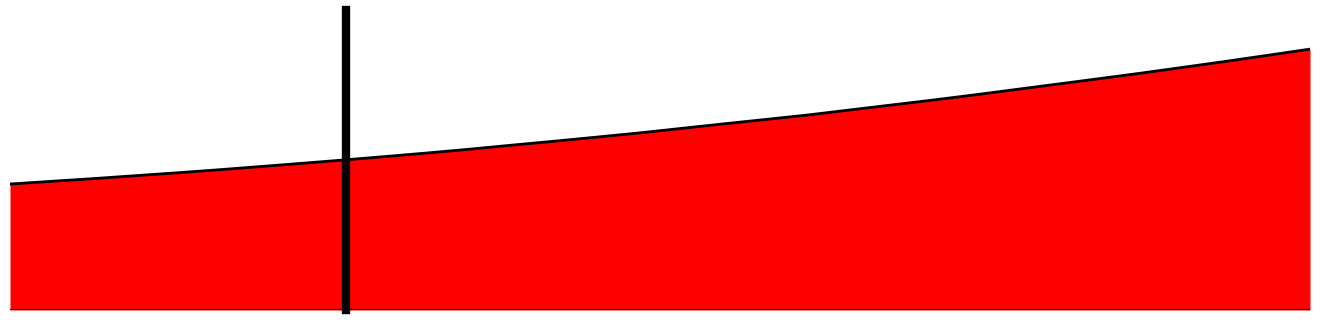

Is this an area chart (filled region under the line)?

Yes